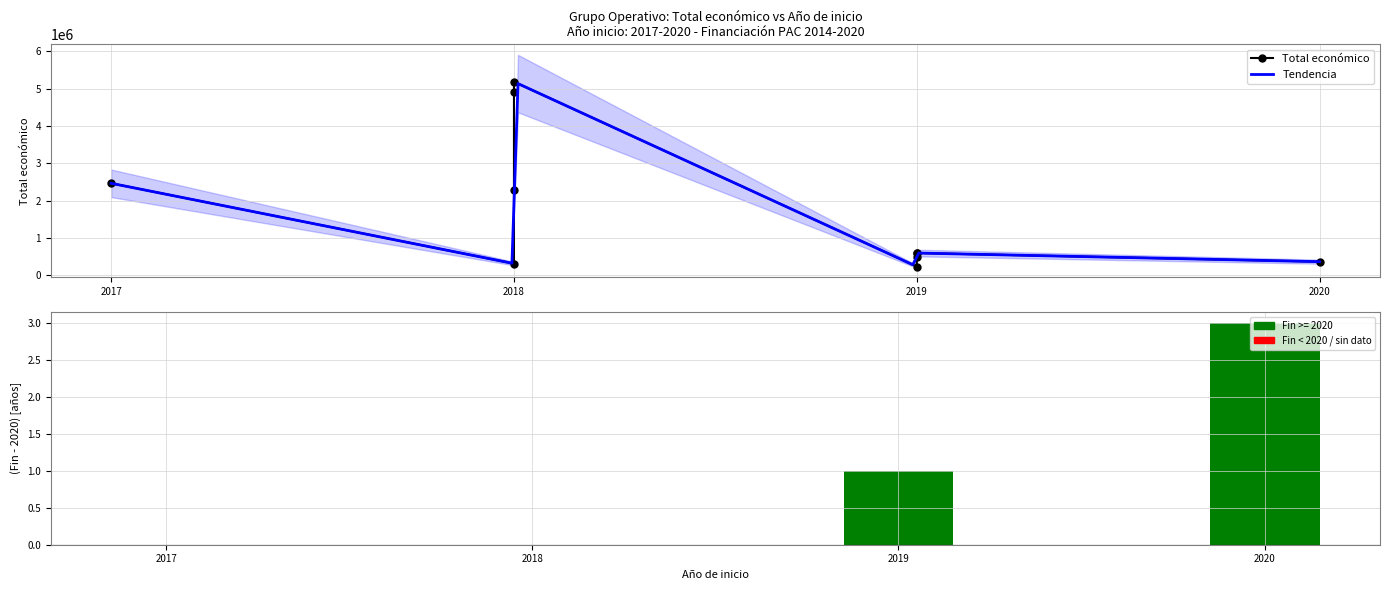

What is the total value across all series at 2019?

594397